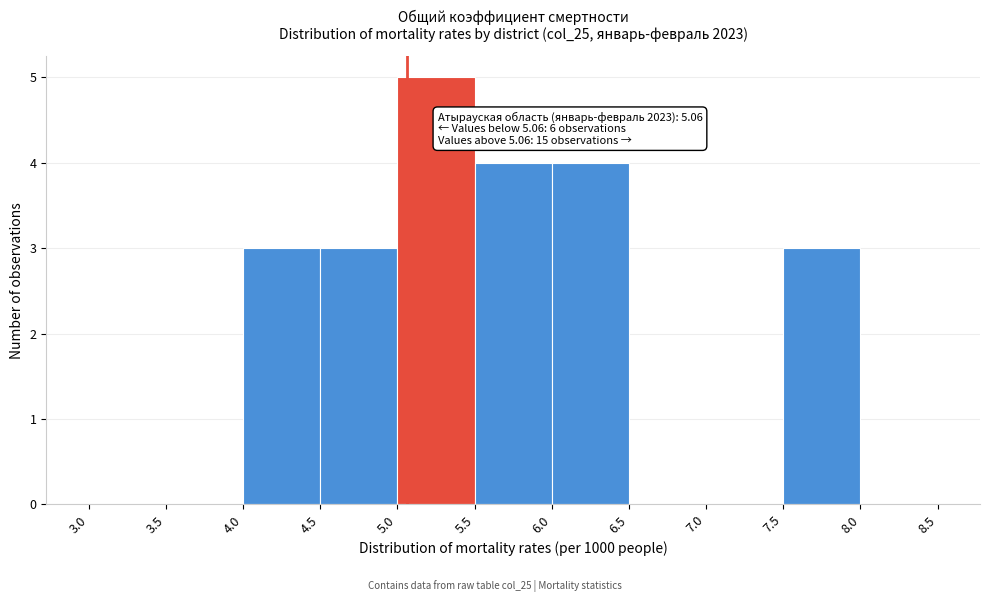

Over which range of the x-axis is the bar tallest?

5.0 to 5.5